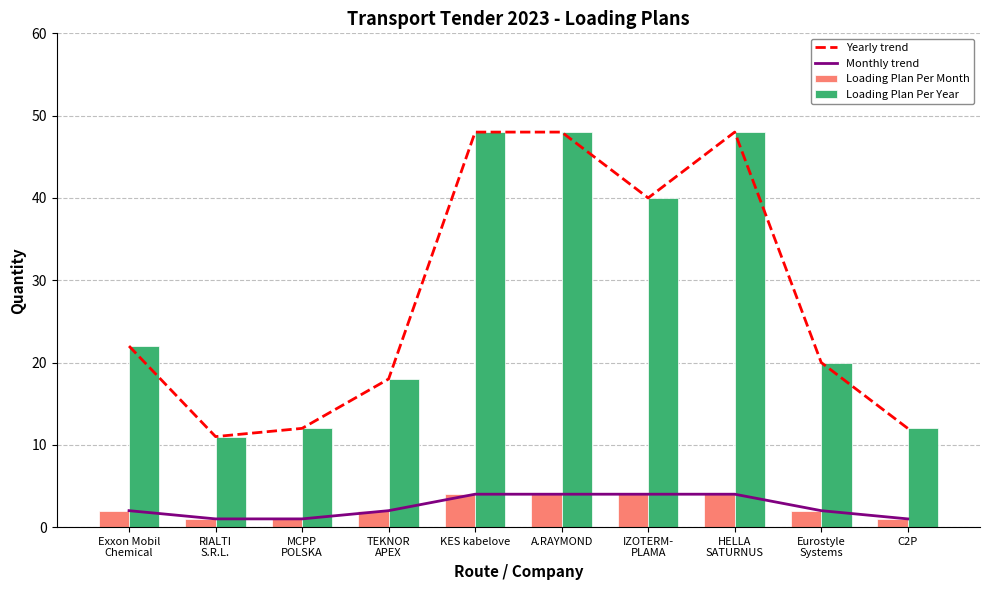

At Exxon Mobil
Chemical, list the series in order from smallest to largest.

Monthly trend, Loading Plan Per Month, Yearly trend, Loading Plan Per Year